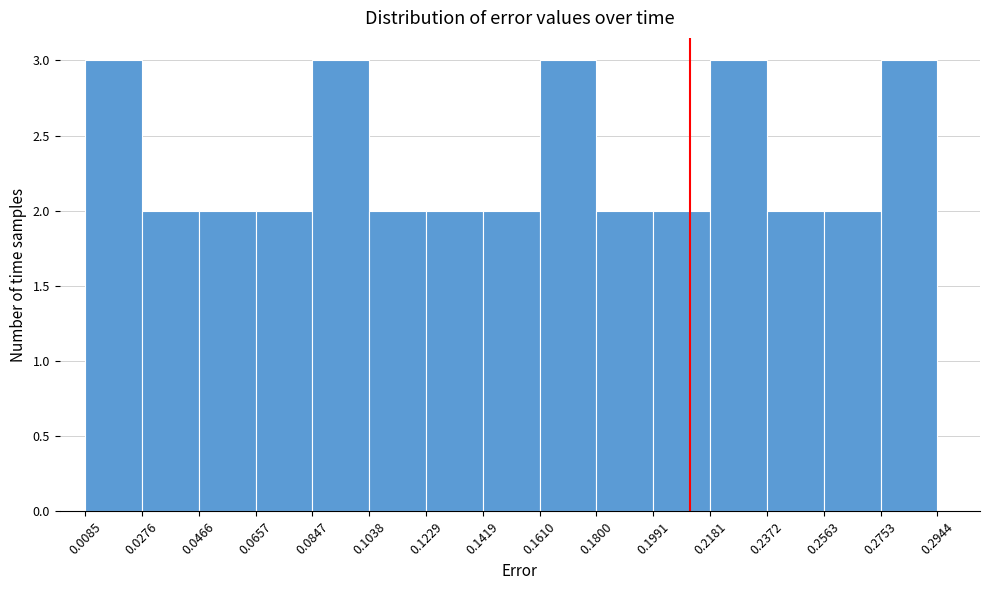

What is the height of the bar covering 0.1800 to 0.1991 on the x-axis? The values are not printed on the chart, so give them approximately, as read against the axis.

2